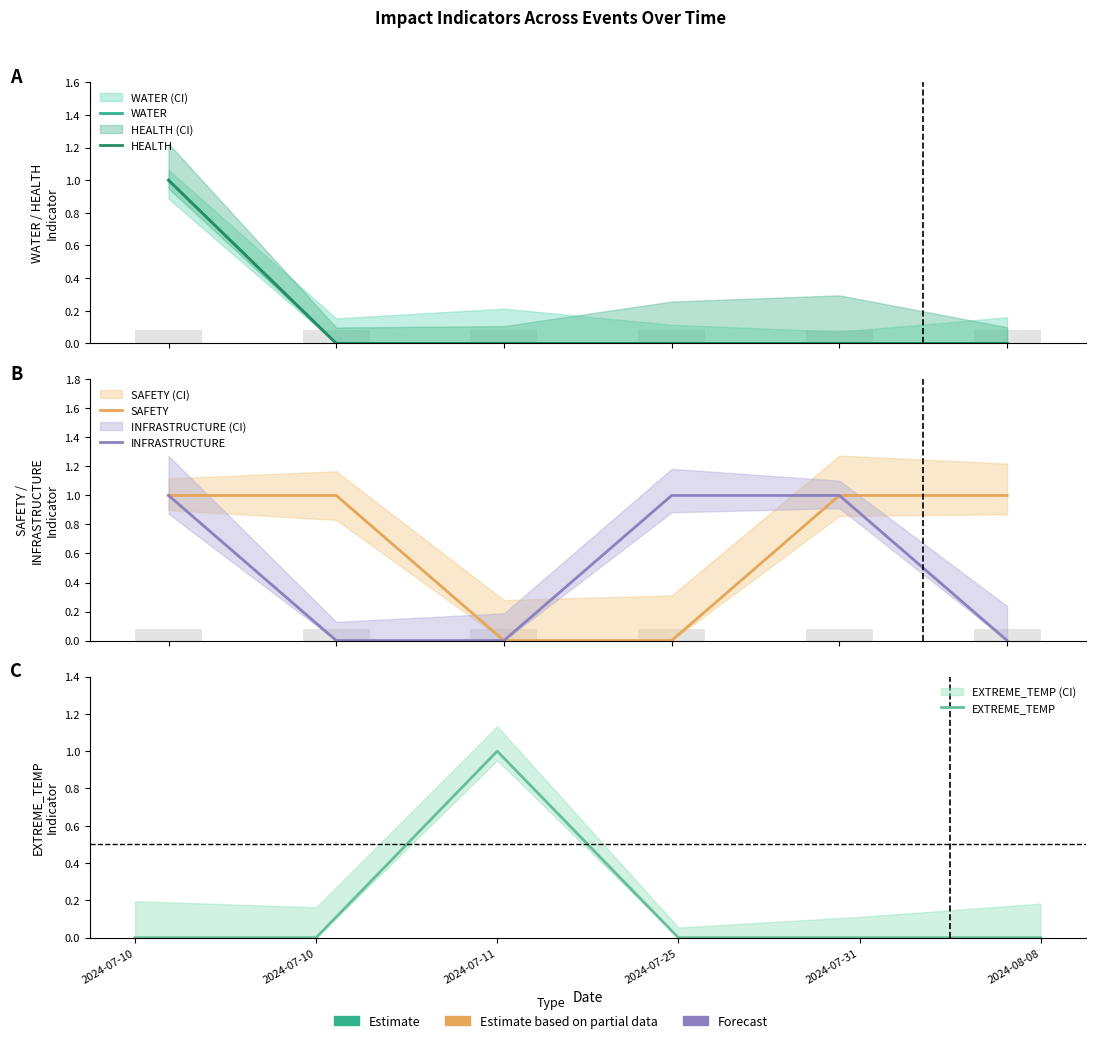

The EXTREME_TEMP series shows 0 at 2024-07-25. True or false?

False